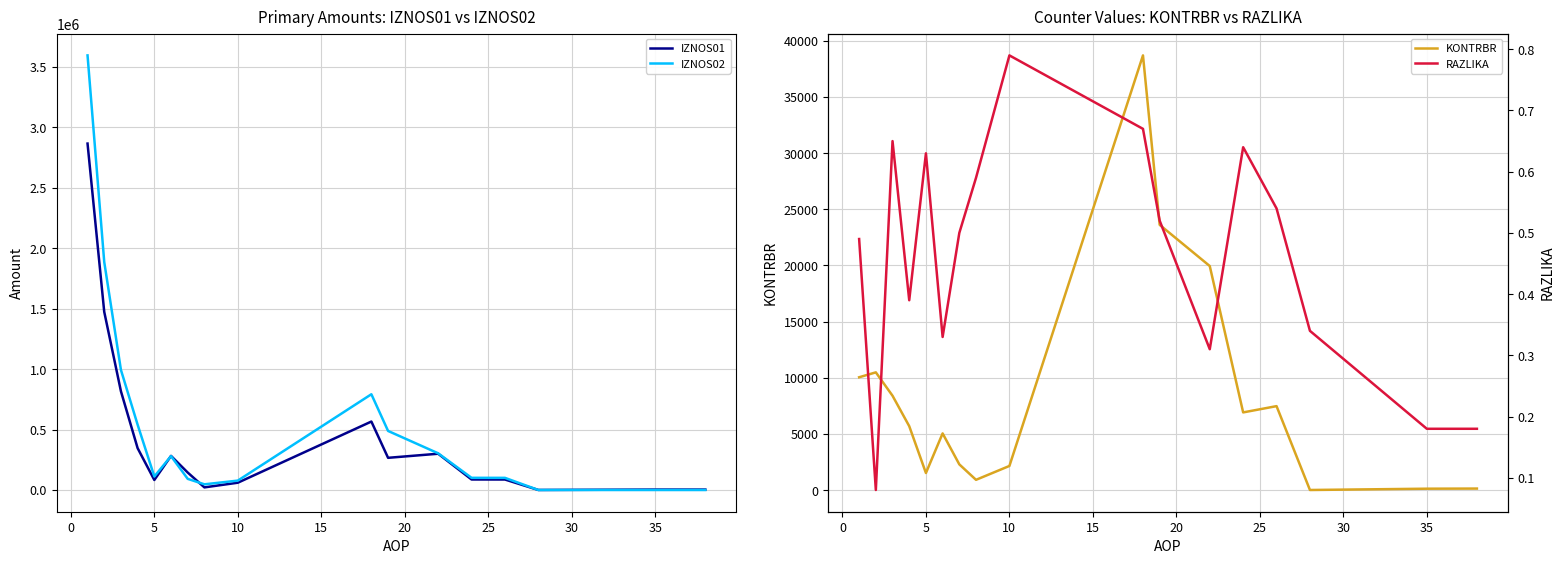

What is the highest value of the IZNOS02 series?

3593767.4